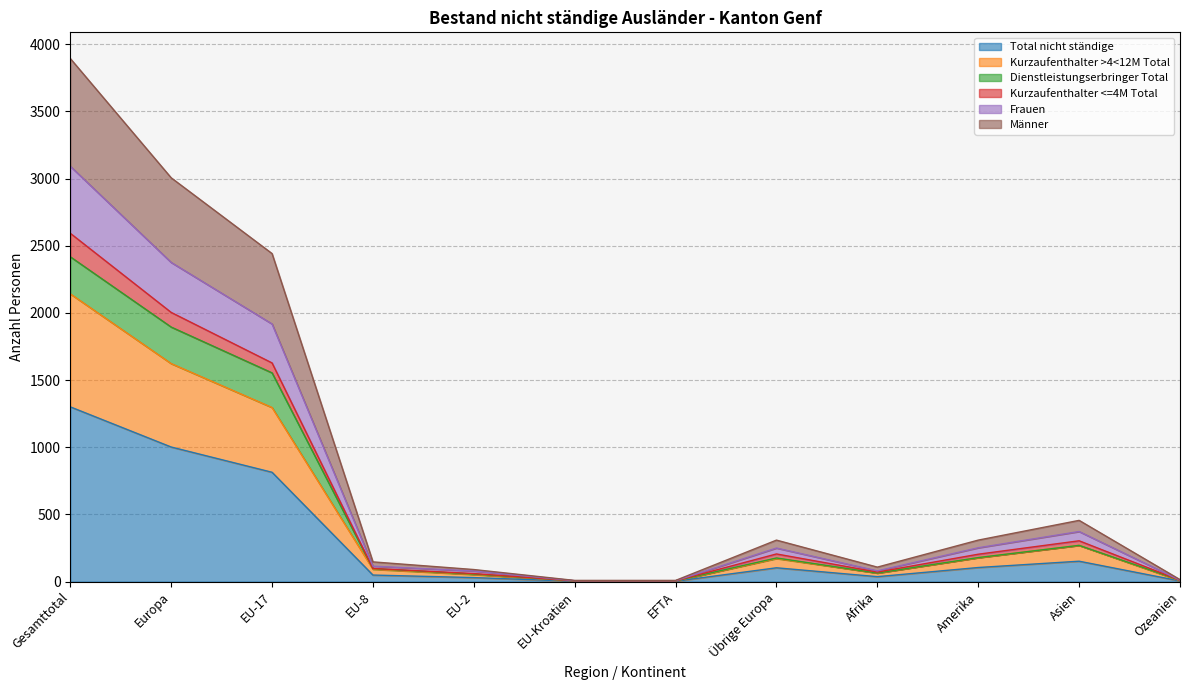

Between EFTA and EU-2, which is larger?

EU-2